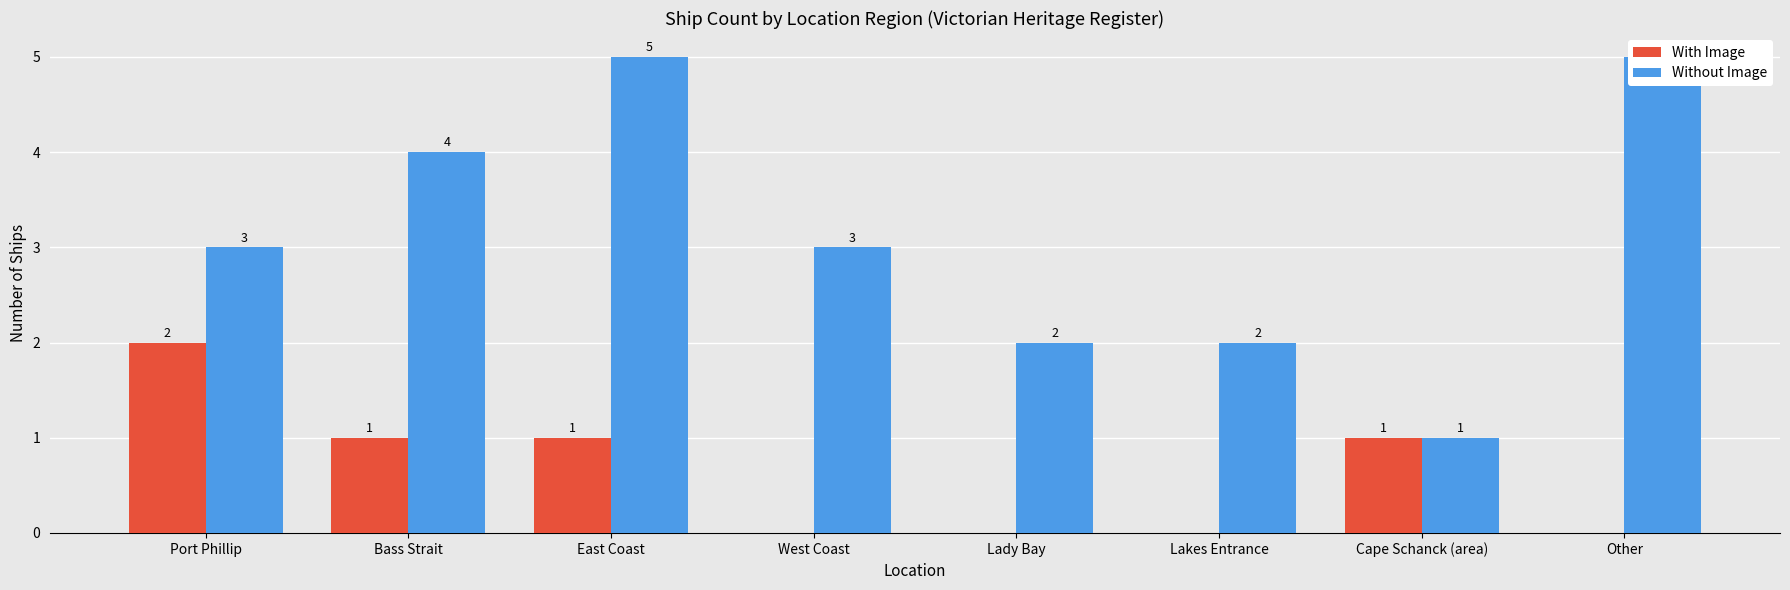

Are the bars grouped side by side (vs. stacked)?

Yes